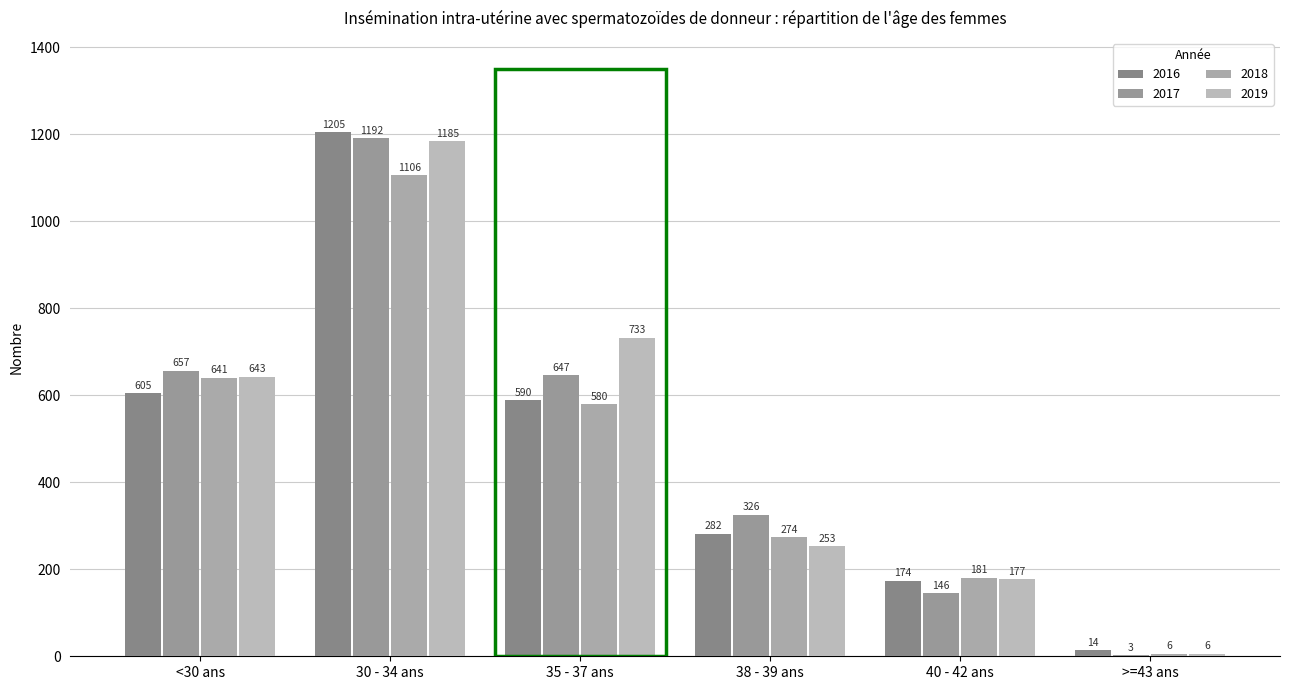

What is the sum of all 2018 values?

2788